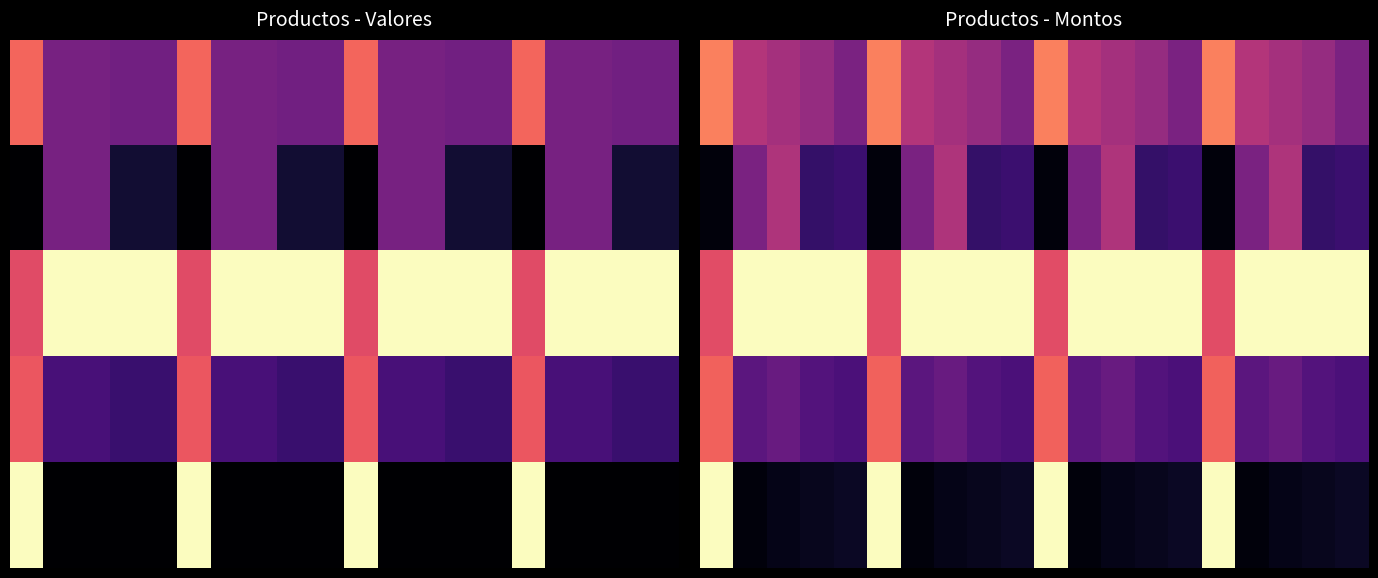

What is the spread (max minus min) of values at 18?

0.9